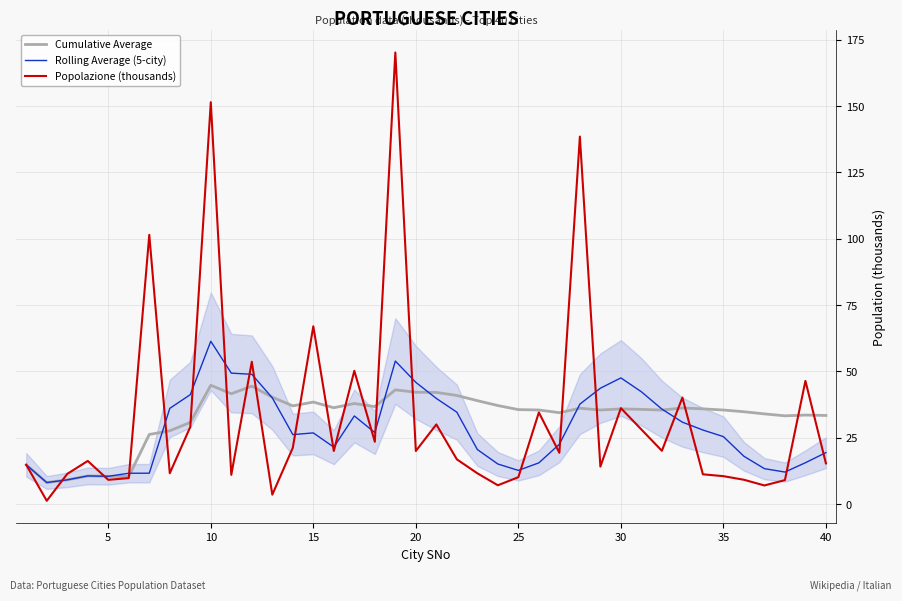

Rank the series by their maximum value, from lowest to highest.

Cumulative Average, Rolling Average (5-city), Popolazione (thousands)